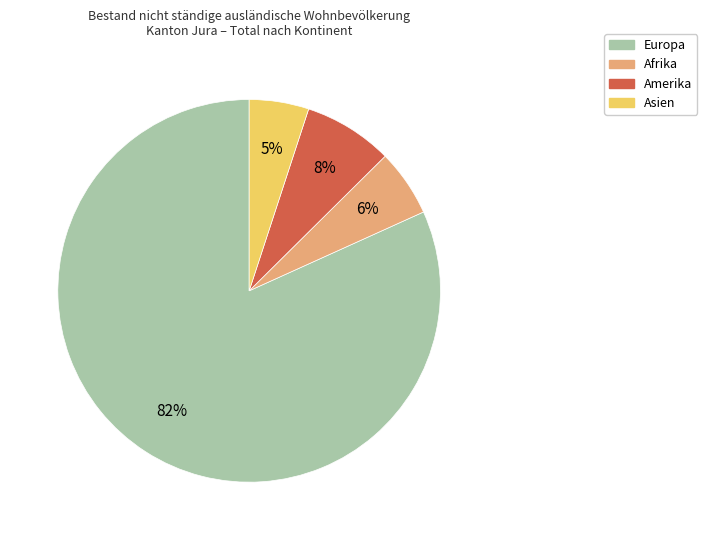

Count the number of slices in the pie.

4